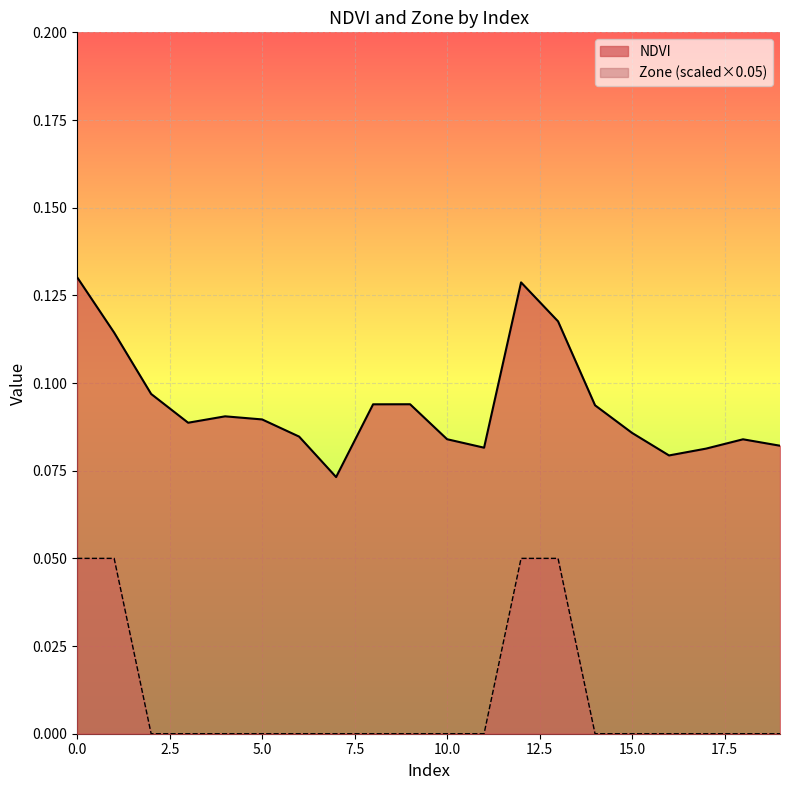

Is it true that Zone equals -0.0 at 17?

False